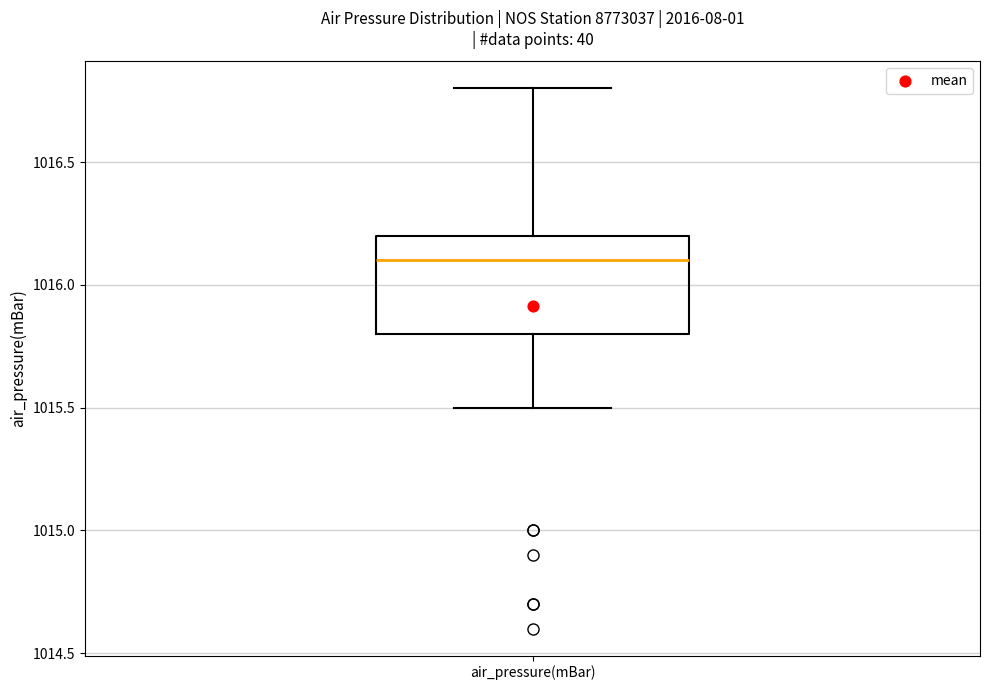

Transcribe this box plot: give where the median line is, the range the box spans, and where the two whiskers end, as read against the y-axis. The values are not printed on the chart, so give them approximately, as read against the axis.

median 1016.1, box 1015.8 to 1016.2, whiskers 1015.5 to 1016.8